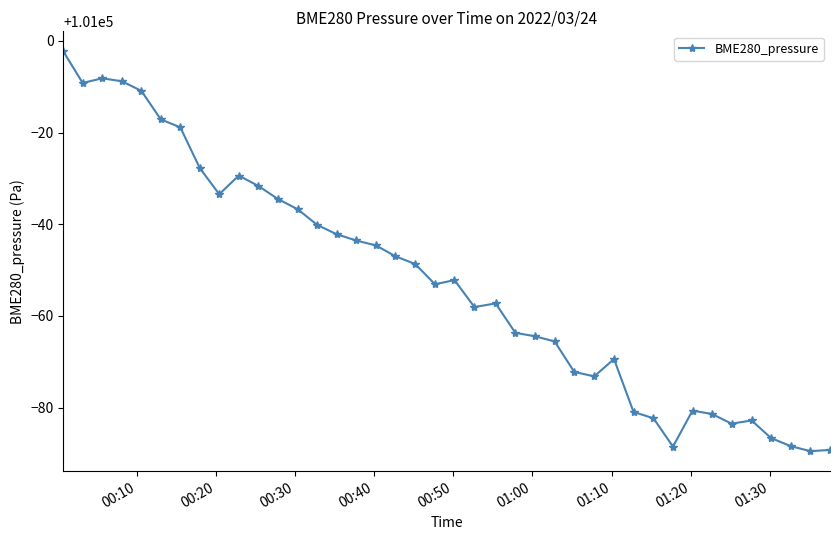

What is the average value?

100947.6